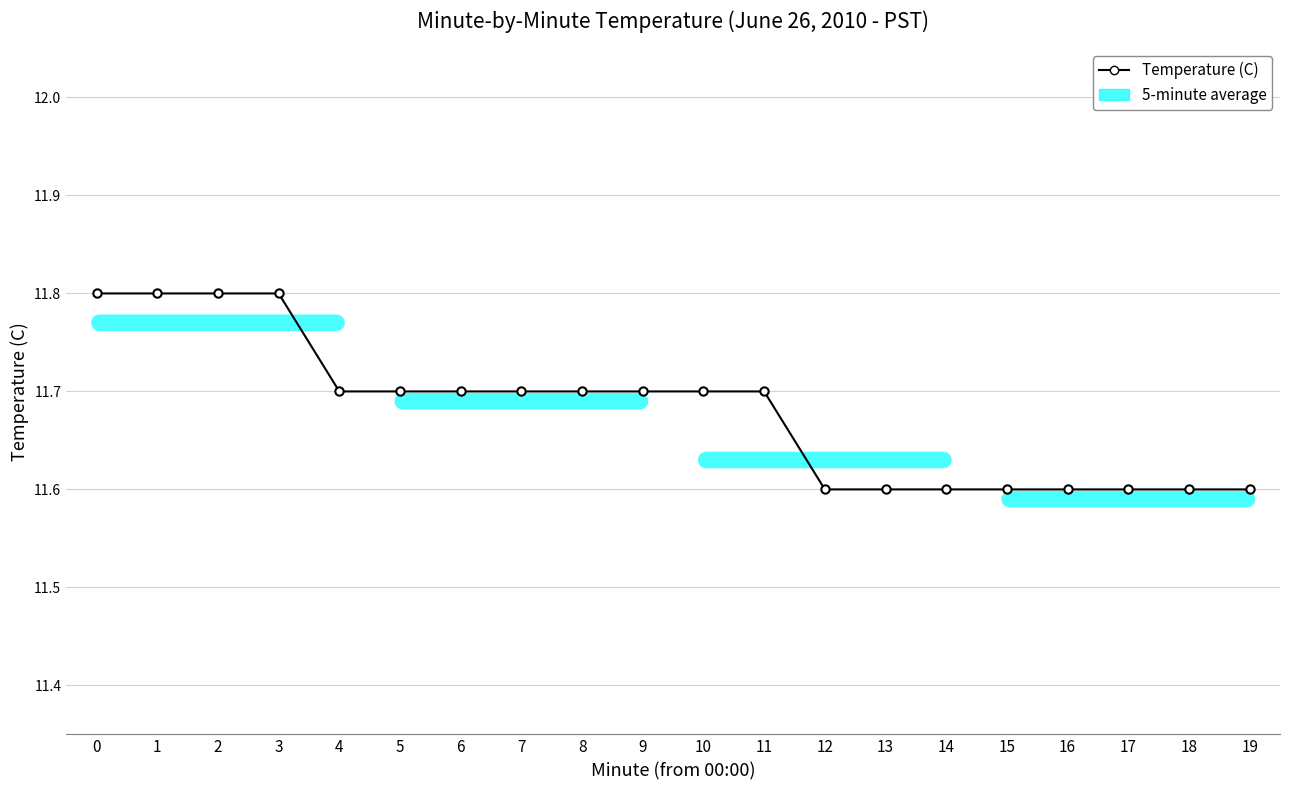

True or false: the data shows 11.6 at 17.

True